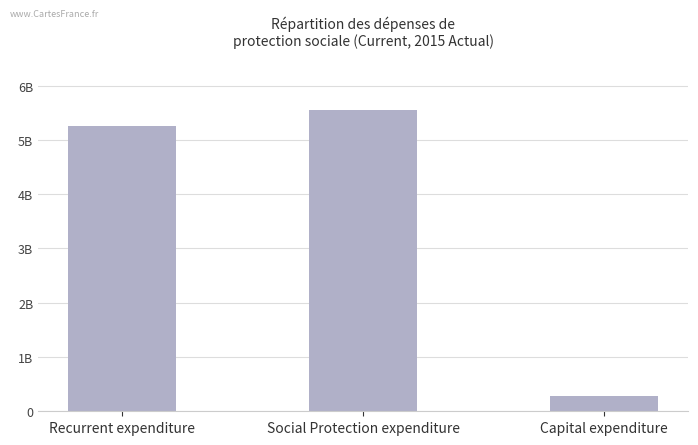

Does the chart contain any negative values?

No